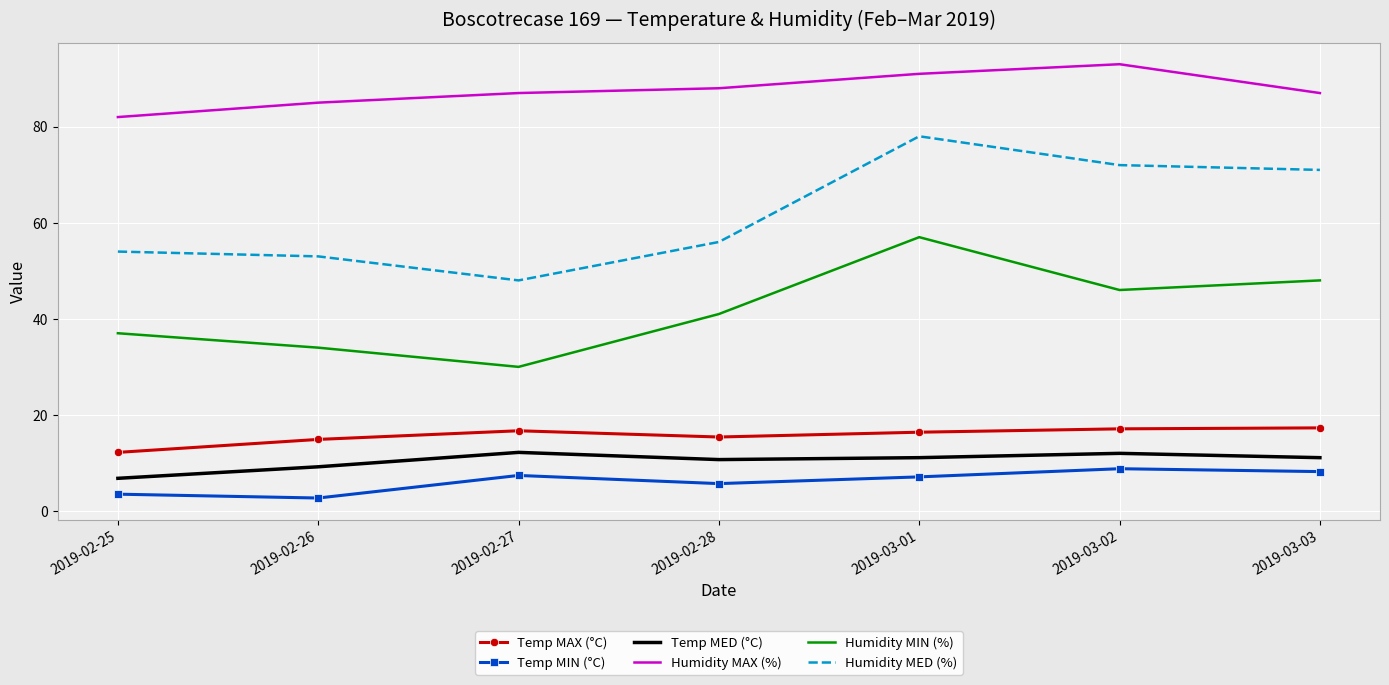

Where is Humidity MED (%) nearest to the value 63?

2019-02-28